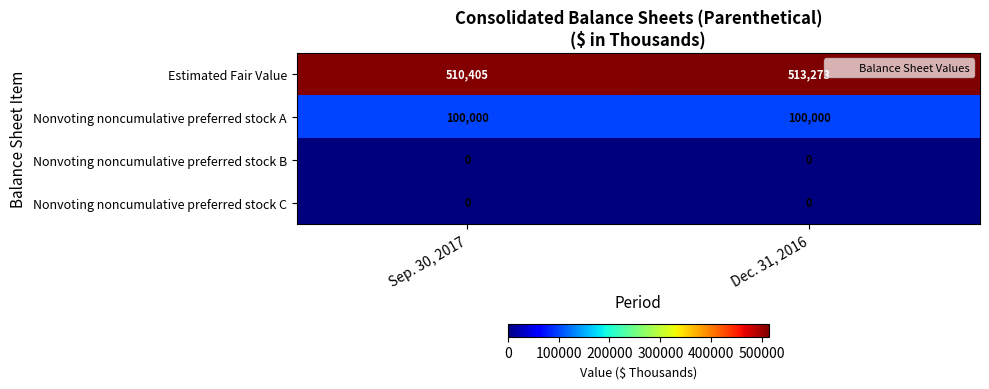

How many data points does each series have?

2